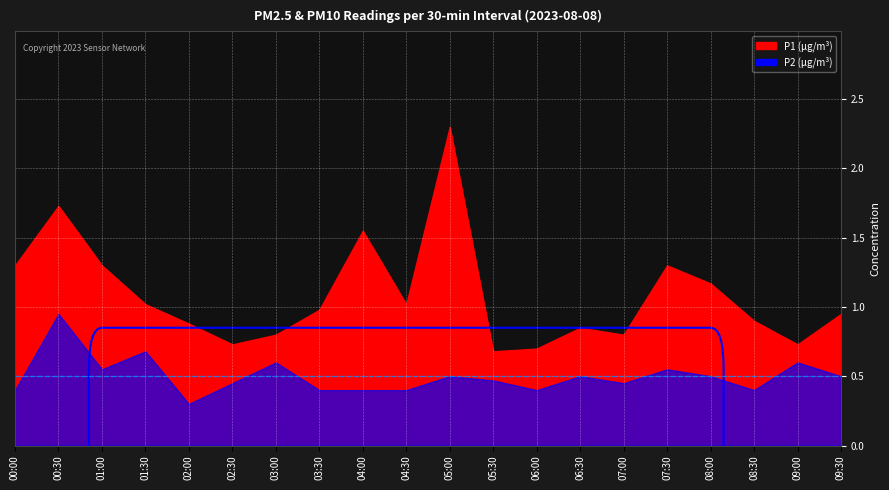

True or false: P1 has a value of 1.6 at 04:00.

True